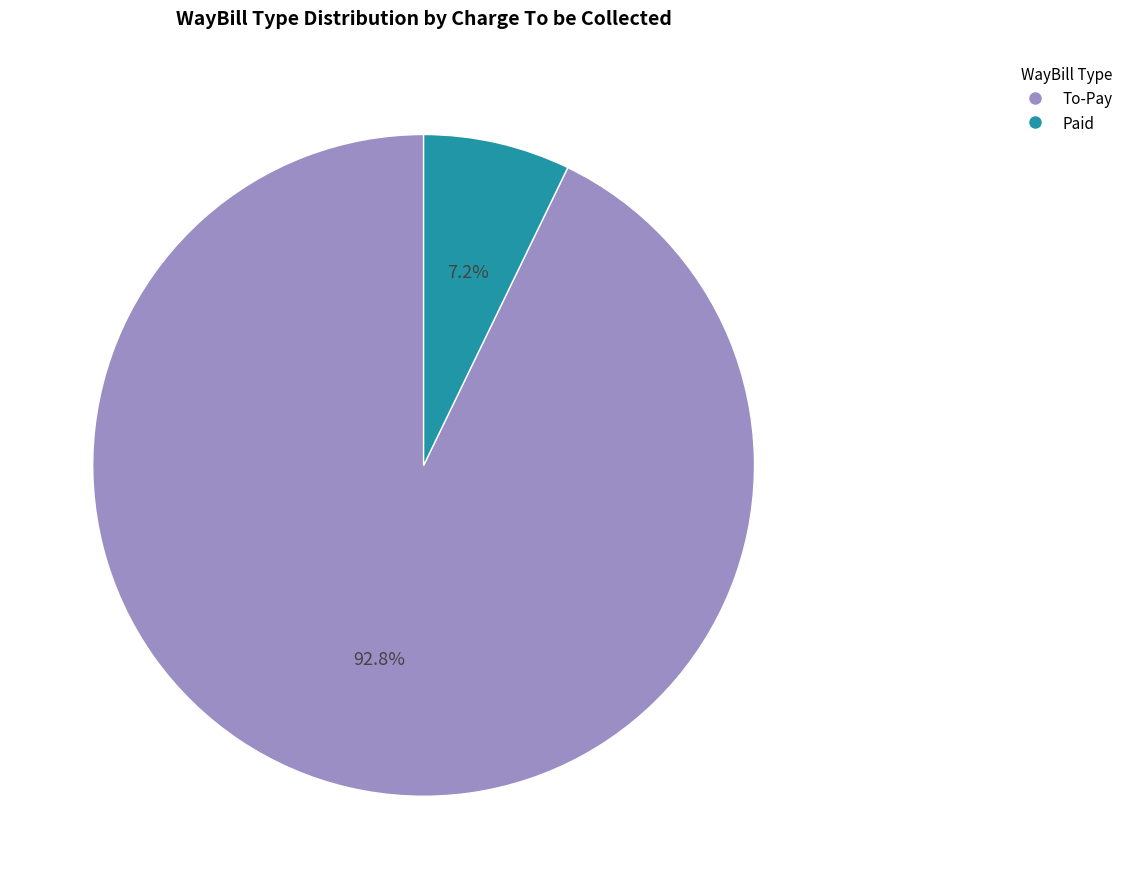

Between To-Pay and Paid, which is larger?

To-Pay